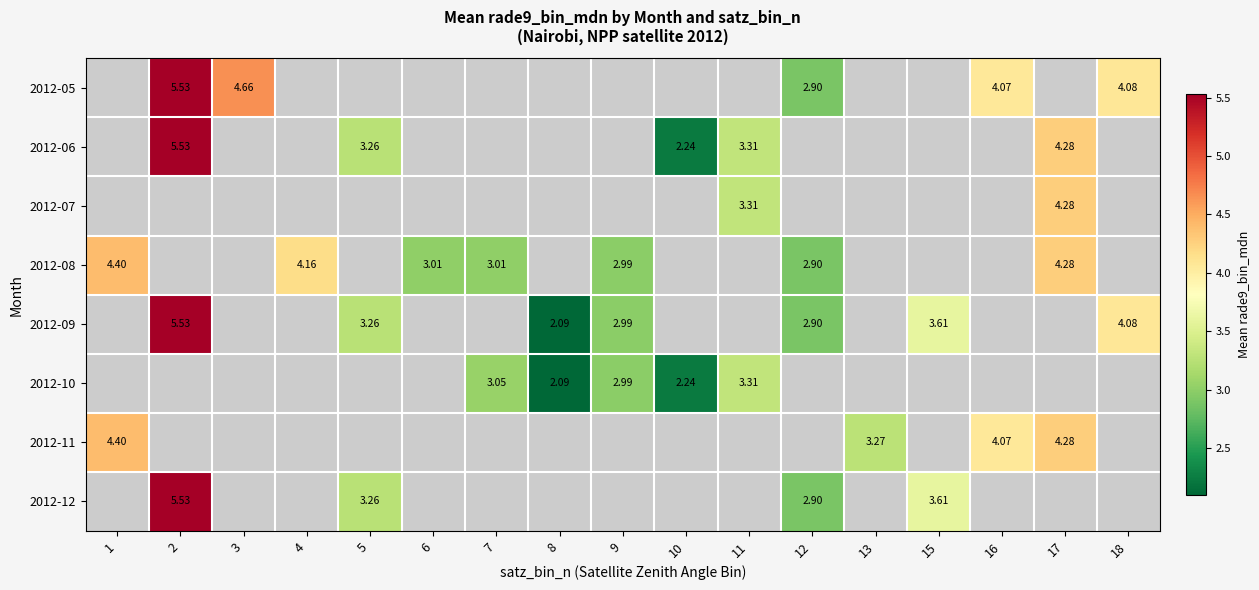

How many positive values does the 2012-12 series have?

4